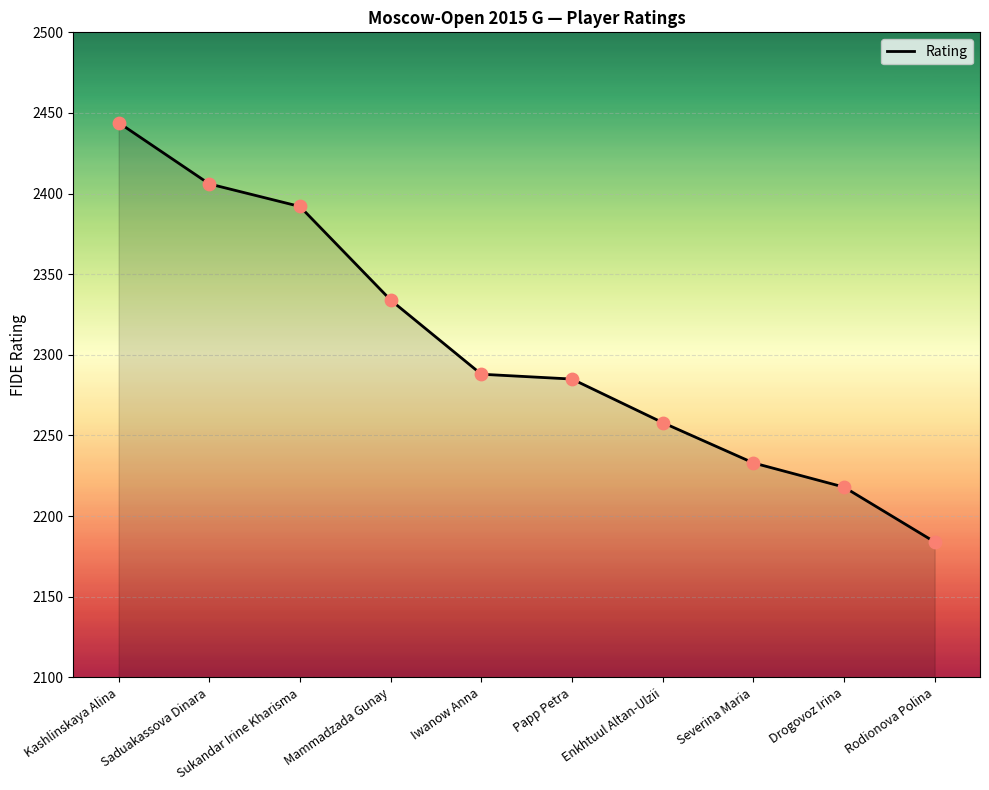

What is the ratio of the value at Mammadzada Gunay to the value at Kashlinskaya Alina?

1.0